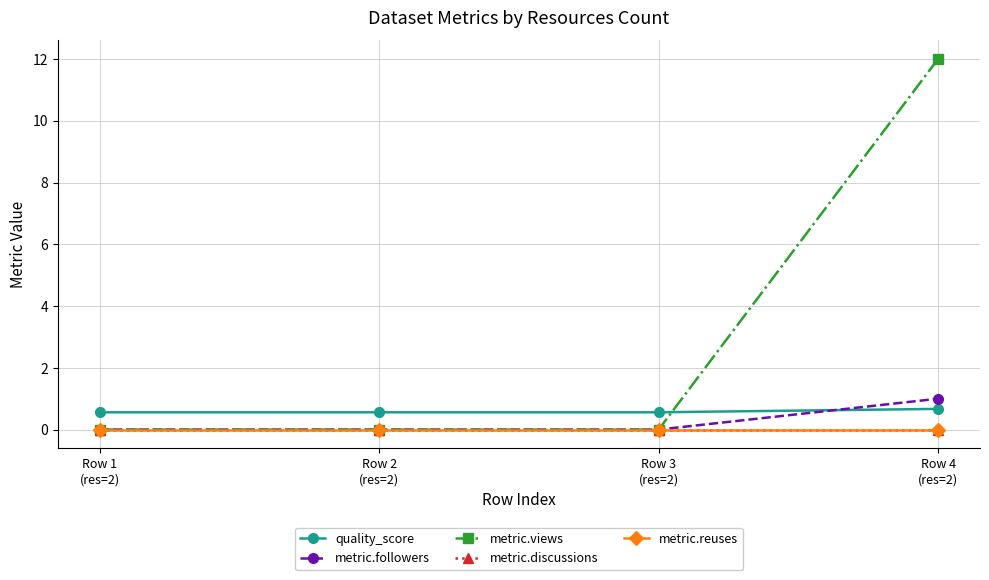

True or false: metric.discussions and metric.views cross at least once.

False